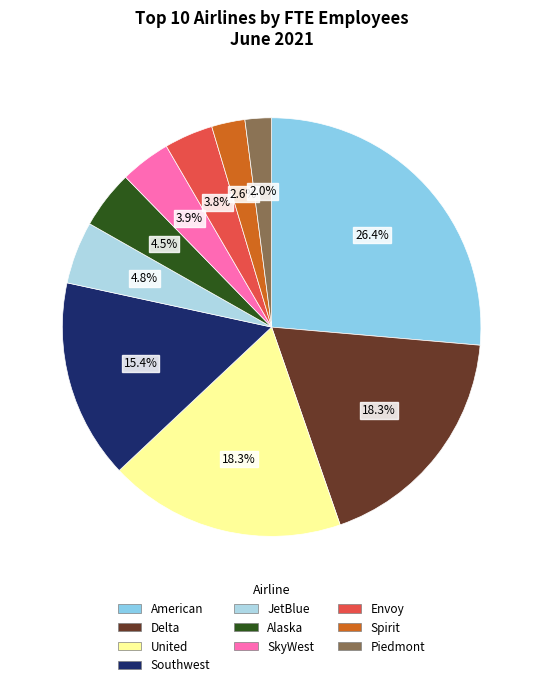

How many slices are in this pie chart?

10